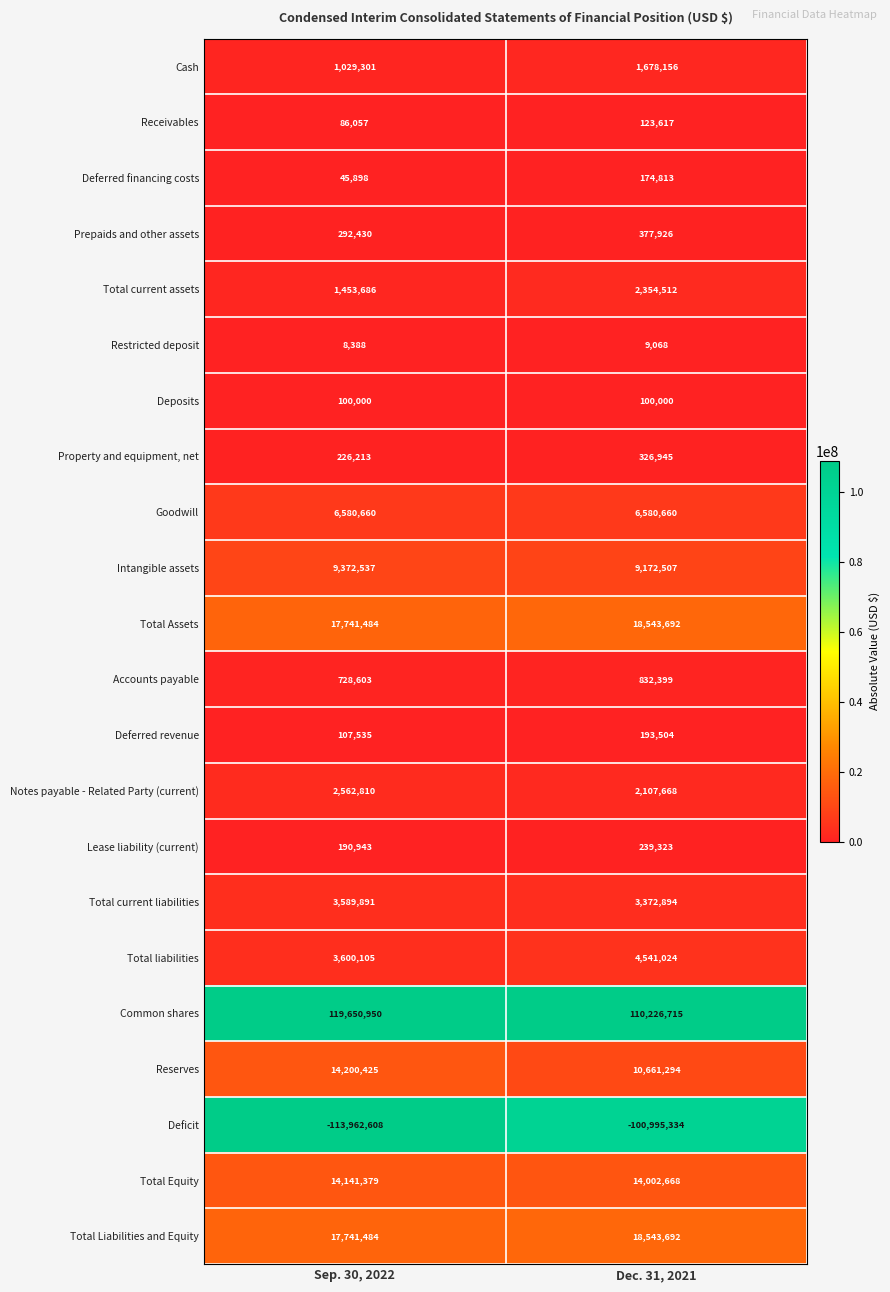

Between Sep. 30, 2022 and Dec. 31, 2021, which series saw the biggest shift?

Deficit